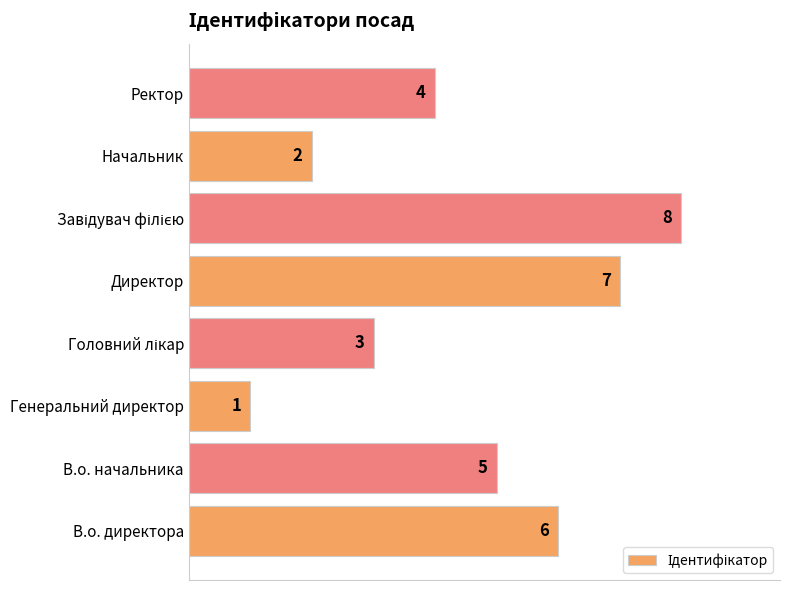

Which has a higher value, Генеральний директор or В.о. директора?

В.о. директора